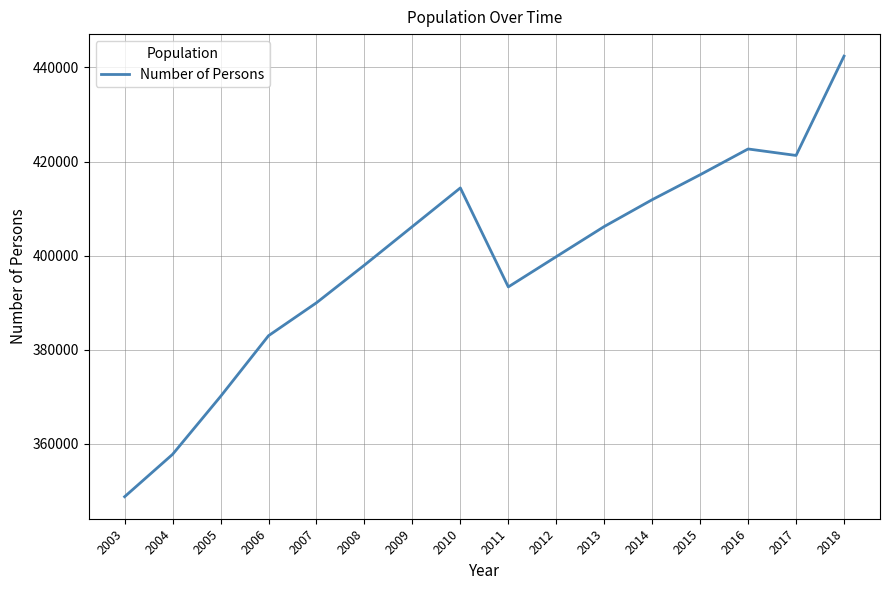

True or false: the data has more than 1 interior local peaks.

True